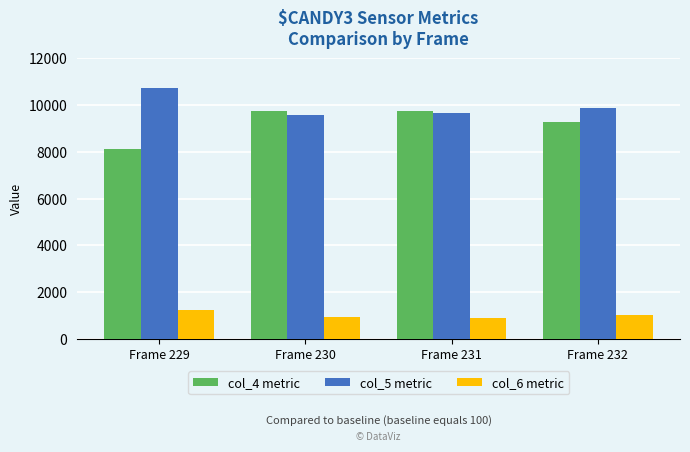

What is the value of the col_4 metric bar at the 1st from the left?

8110